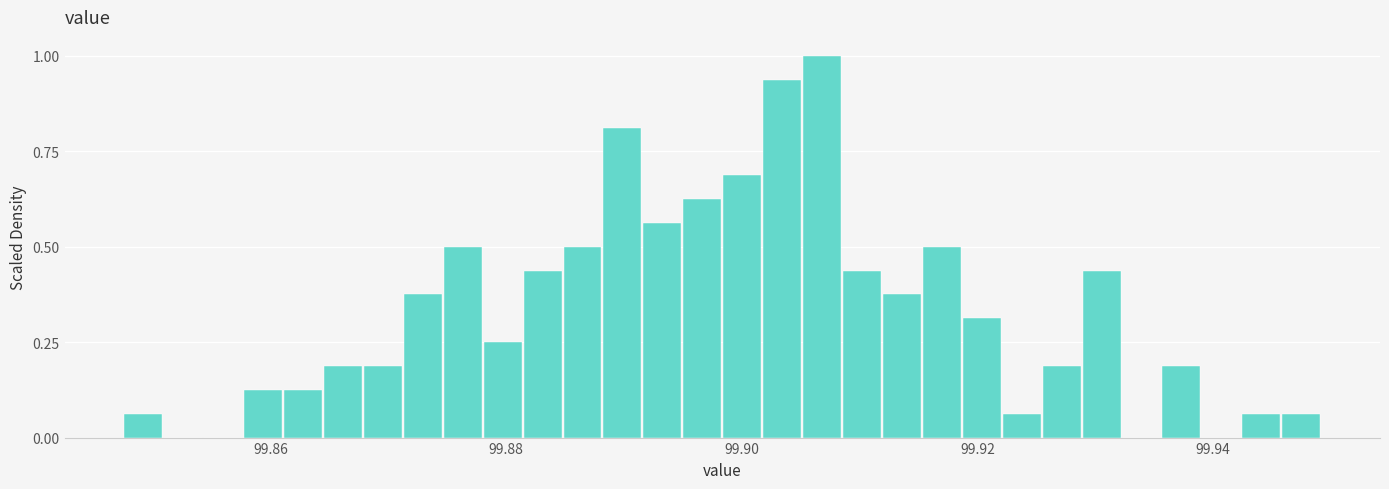

Read against the x-axis, roughly where is the centre of the tallest bar?

99.906